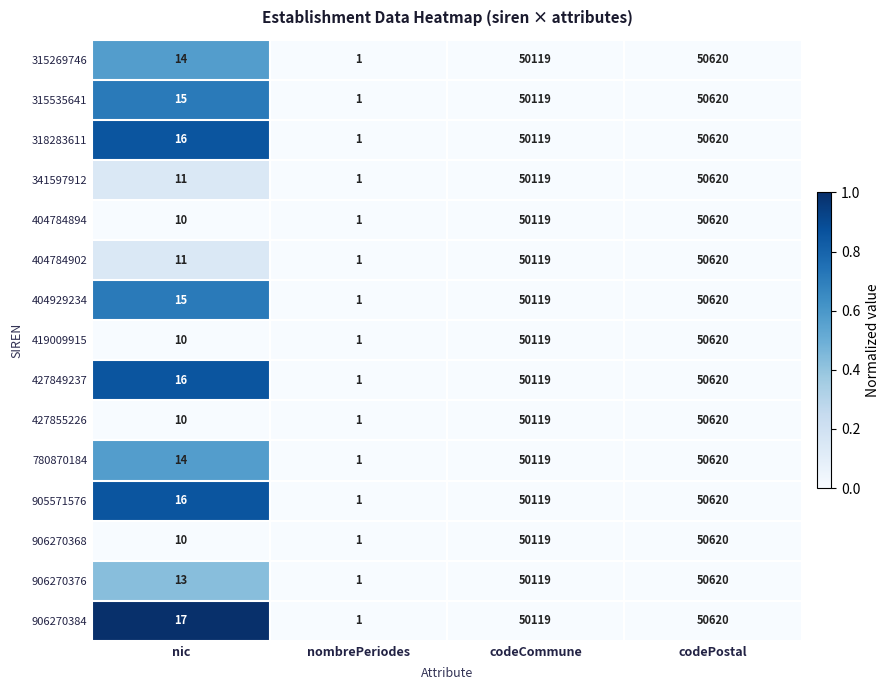

What is the sum of all 427849237 values?

100756